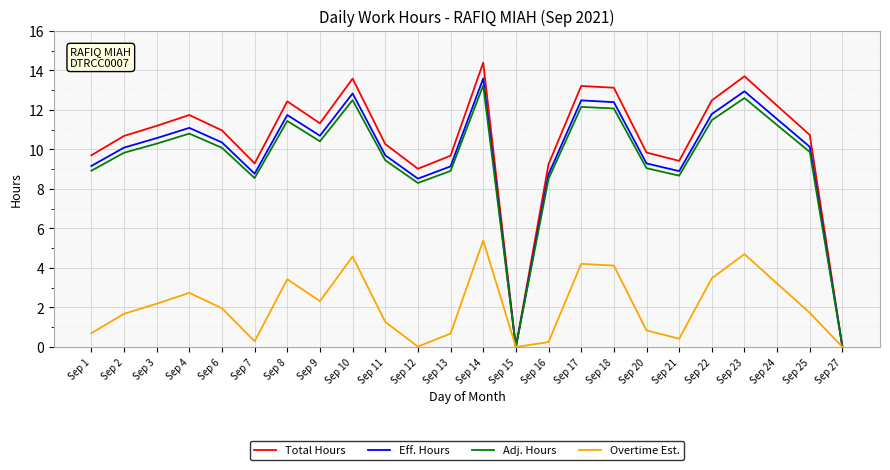

At Sep 7, list the series in order from largest to smallest.

Total Hours, Eff. Hours, Adj. Hours, Overtime Est.